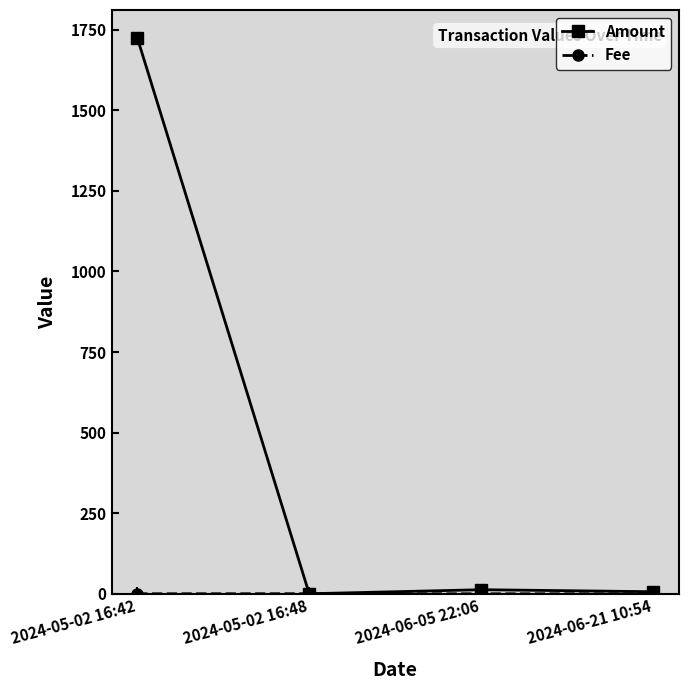

The Amount series shows 6.4 at 2024-06-21 10:54. True or false?

True